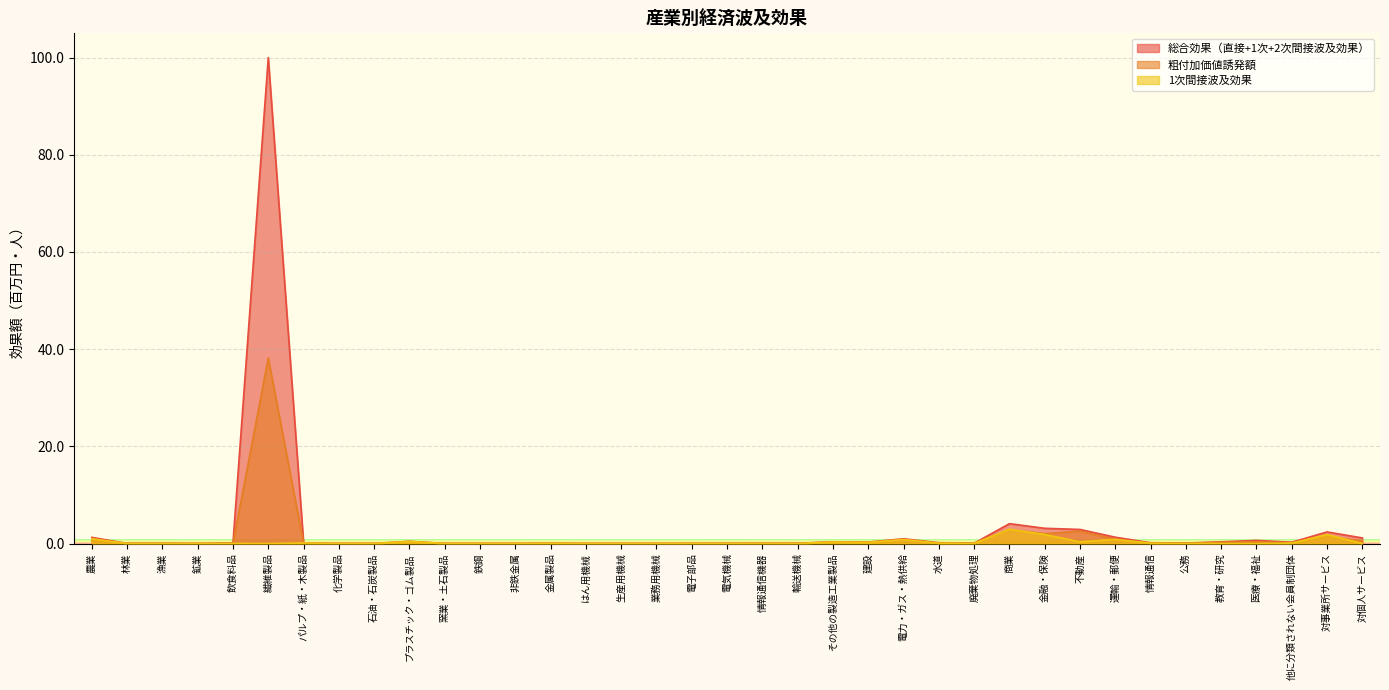

True or false: 1次間接波及効果 and 総合効果（直接+1次+2次間接波及効果） cross at least once.

False